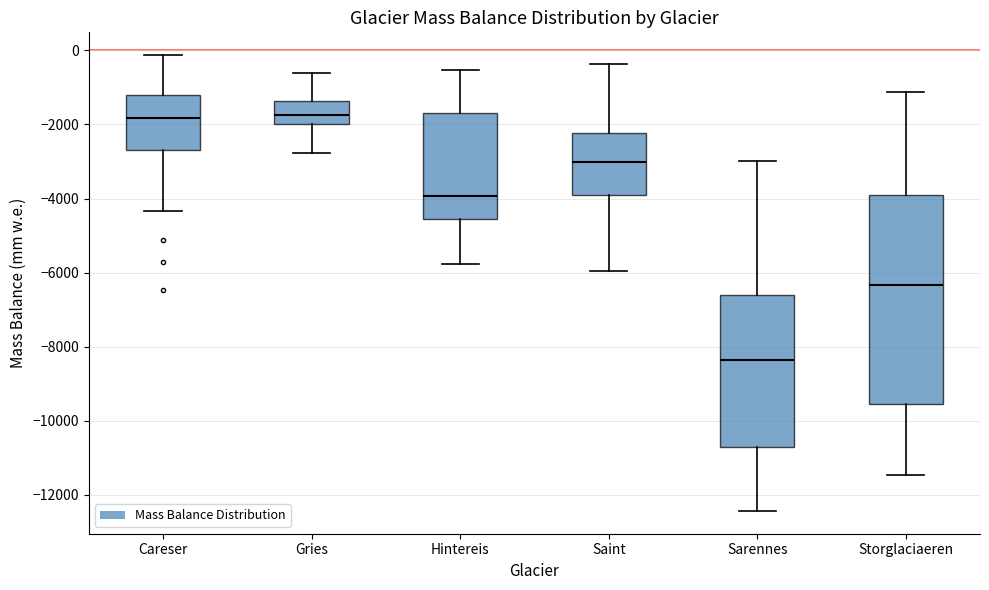

Which box is the tallest, from its lower edge to its upper edge?

Storglaciaeren